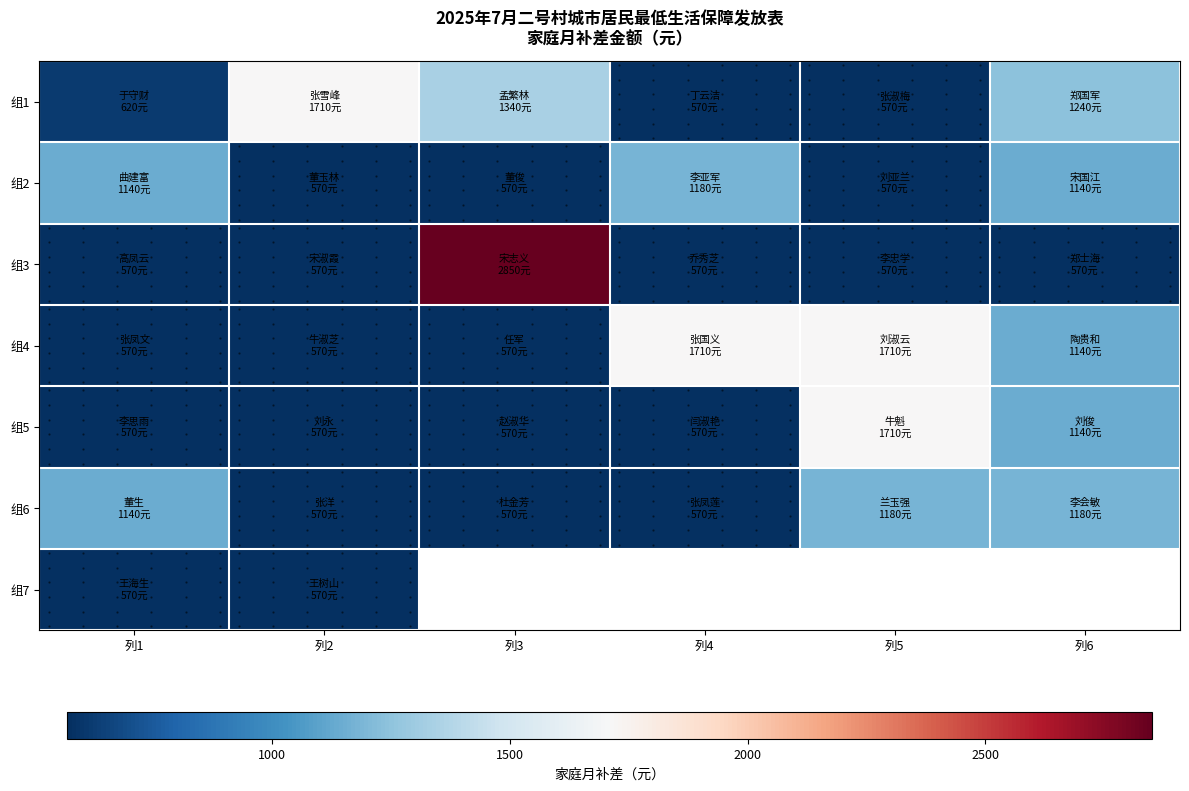

Between 列3 and 列5, which series saw the biggest shift?

组3